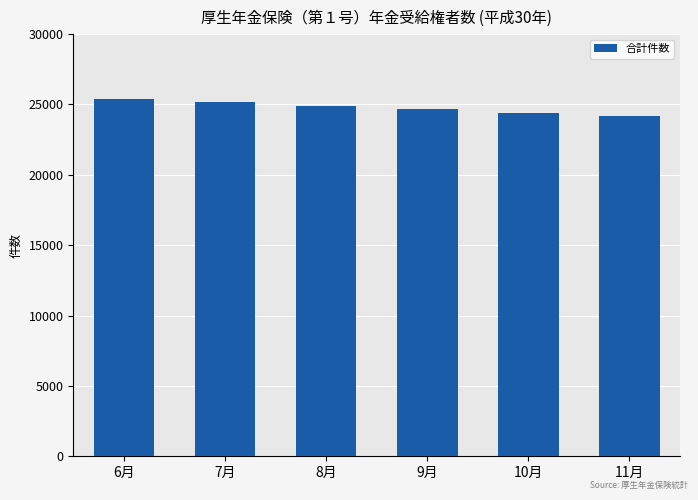

What is the label of the 4th bar from the left?

9月